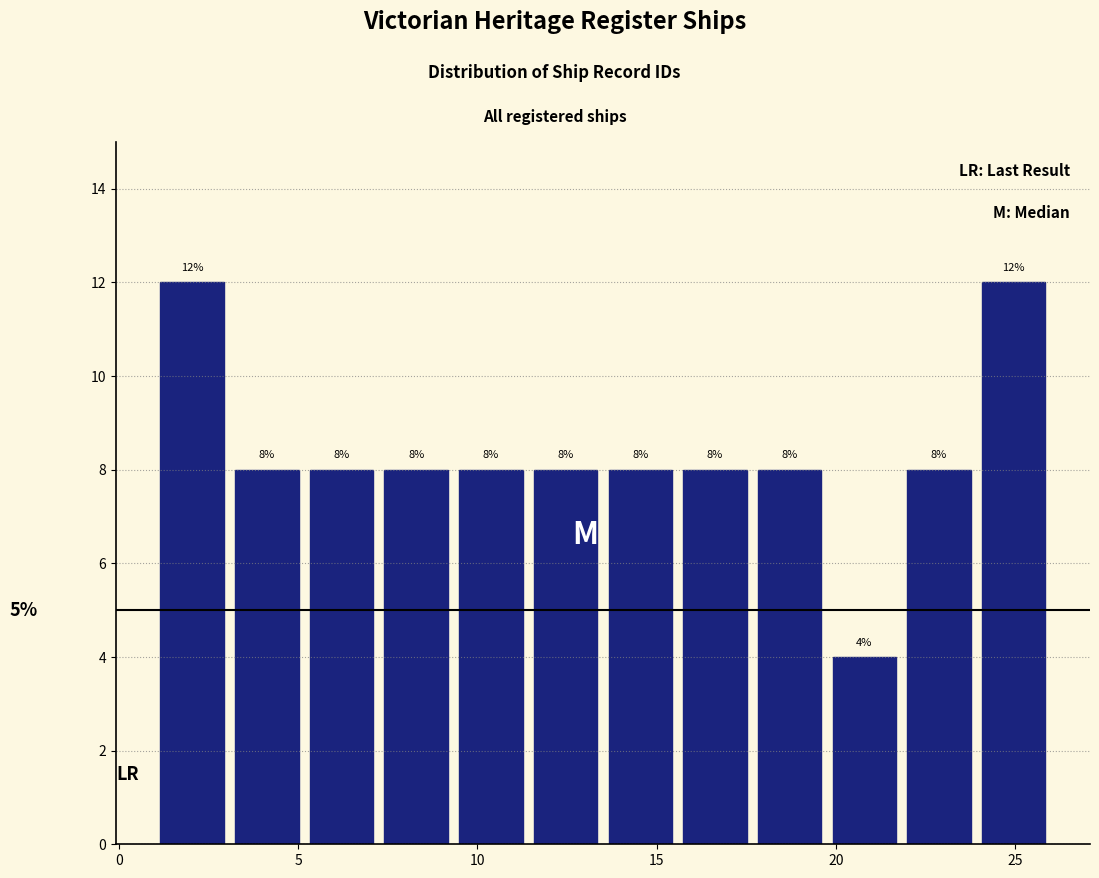

Reading left to right, transcribe this chart: for each bar, give the range it covers on the x-axis and its height. The bar edges are not printed on the chart, so give them approximately, as read against the axis.

1.0 to 3.0: 12
3.0 to 5.0: 8
5.0 to 7.5: 8
7.5 to 9.5: 8
9.5 to 11.5: 8
11.5 to 13.5: 8
13.5 to 15.5: 8
15.5 to 17.5: 8
17.5 to 20.0: 8
20.0 to 22.0: 4
22.0 to 24.0: 8
24.0 to 26.0: 12